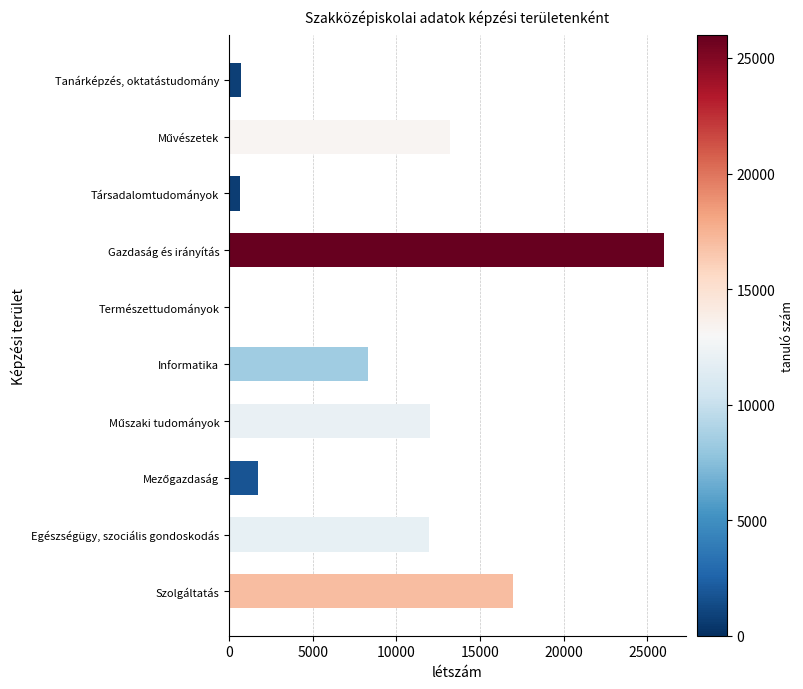

What is the maximum value shown in the chart?

25976